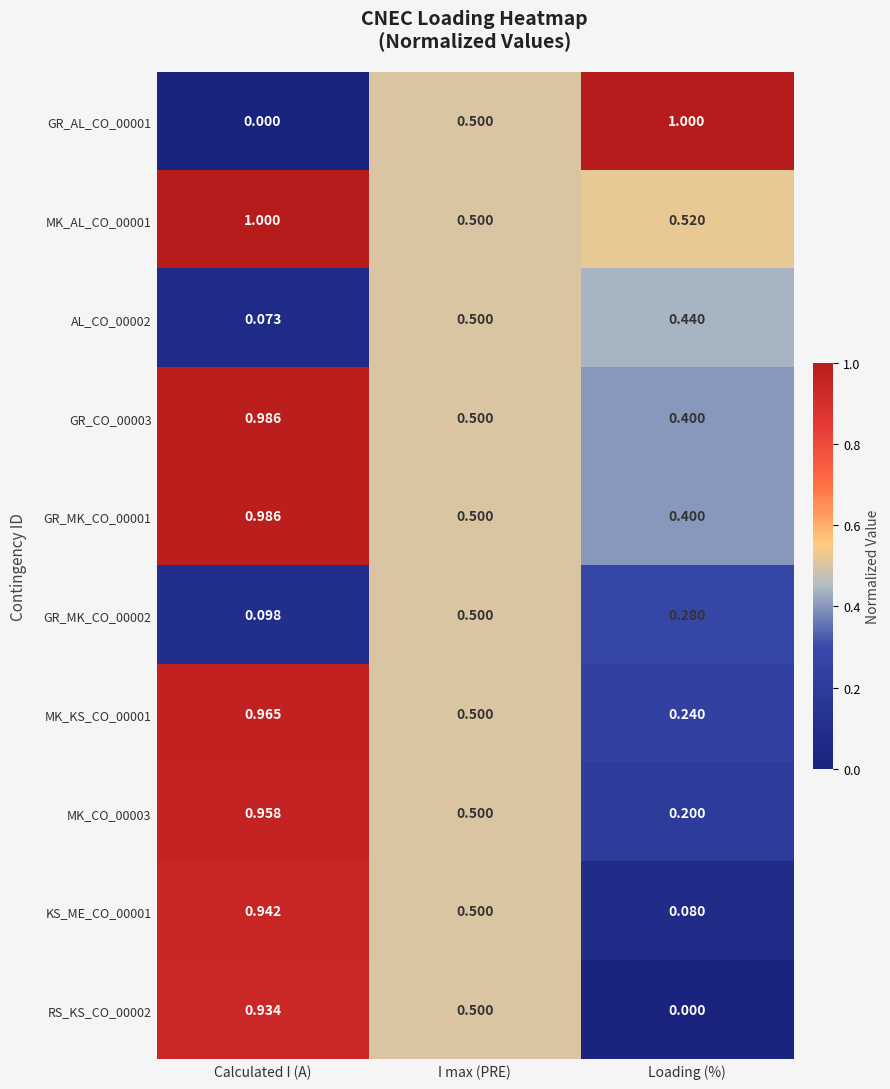

List the labels in order of MK_KS_CO_00001 value, smallest first.

Loading (%), I max (PRE), Calculated I (A)